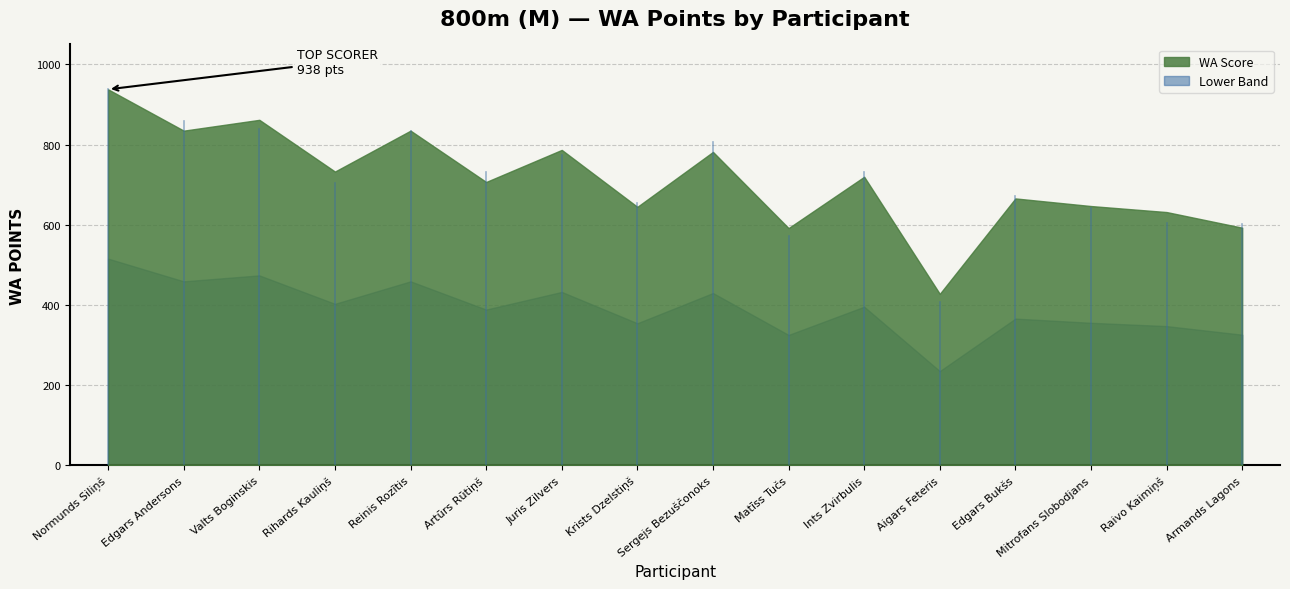

What is the label of the 7th point from the right?

Matīss Tučs